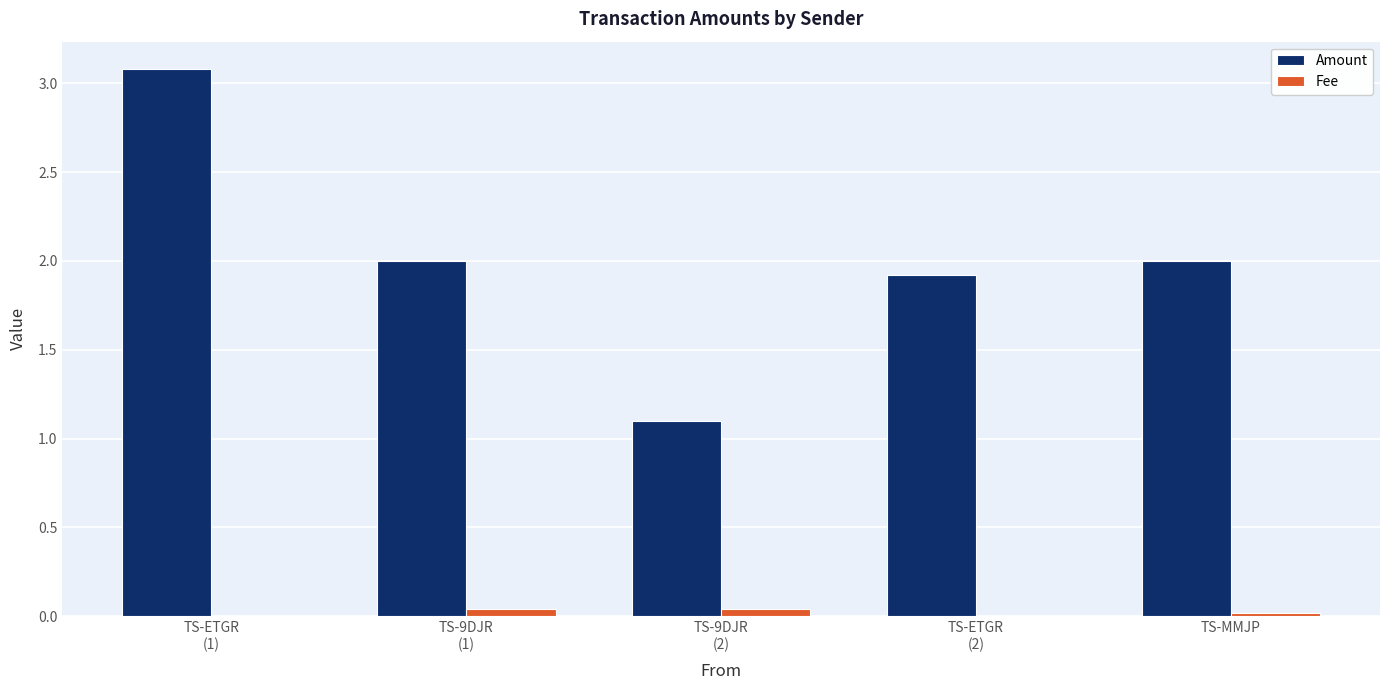

What is the maximum value shown in the chart?

3.1